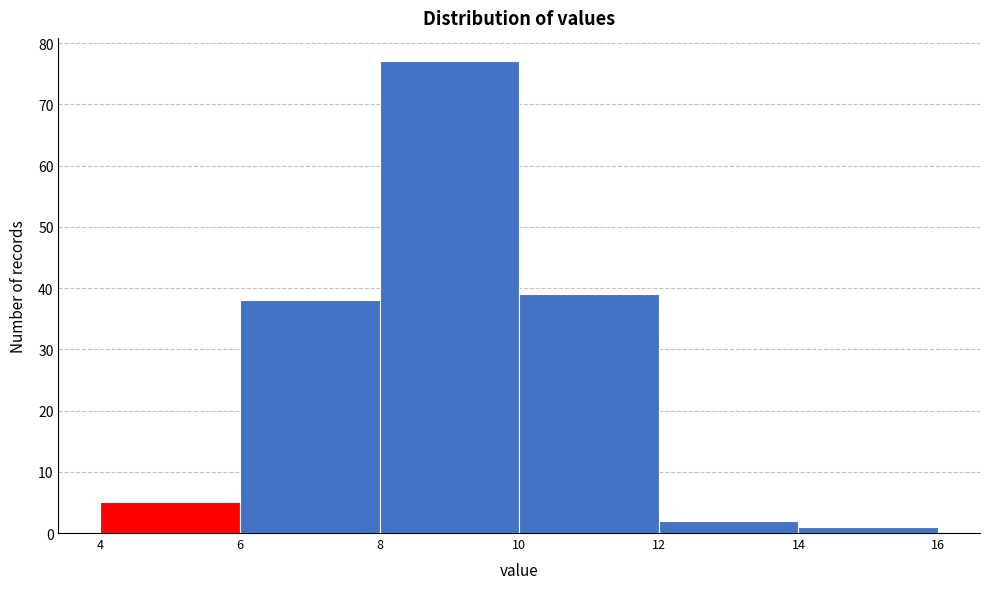

How tall is the bar that spans 8 to 10 on the x-axis? The values are not printed on the chart, so give them approximately, as read against the axis.

77